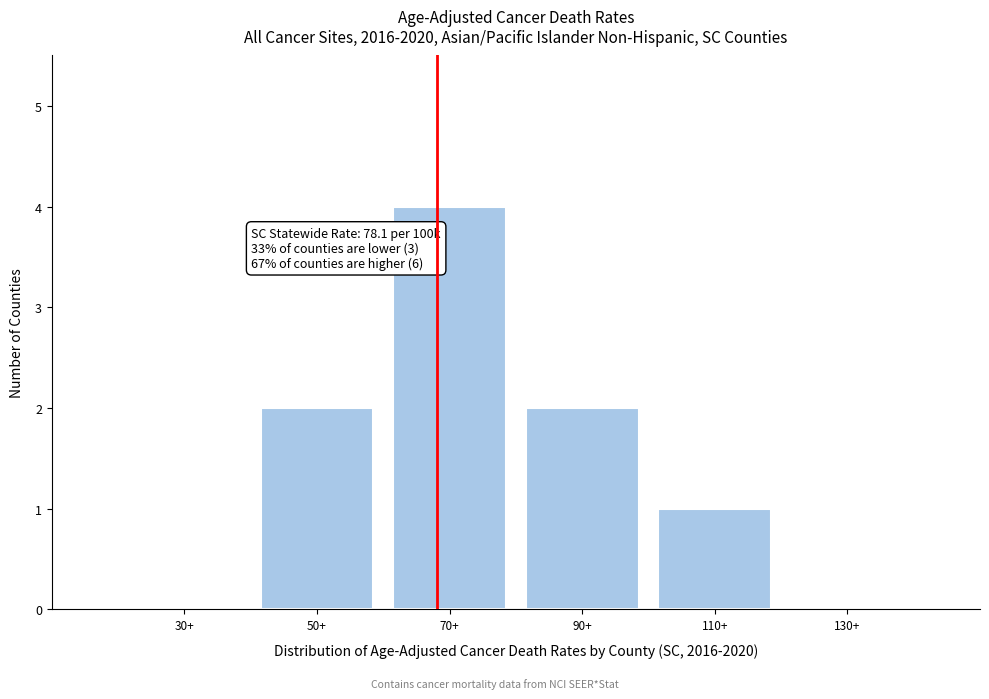

Reading left to right, transcribe all the data shown in this chart.

30+=0	50+=2	70+=4	90+=2	110+=1	130+=0